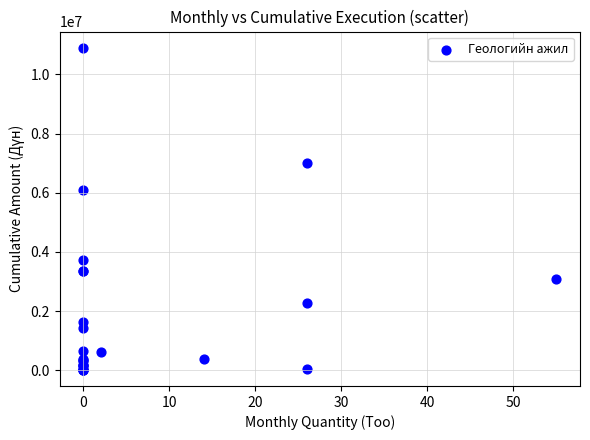

What Y value in the scatter plot is closest to 5458250?

6080000